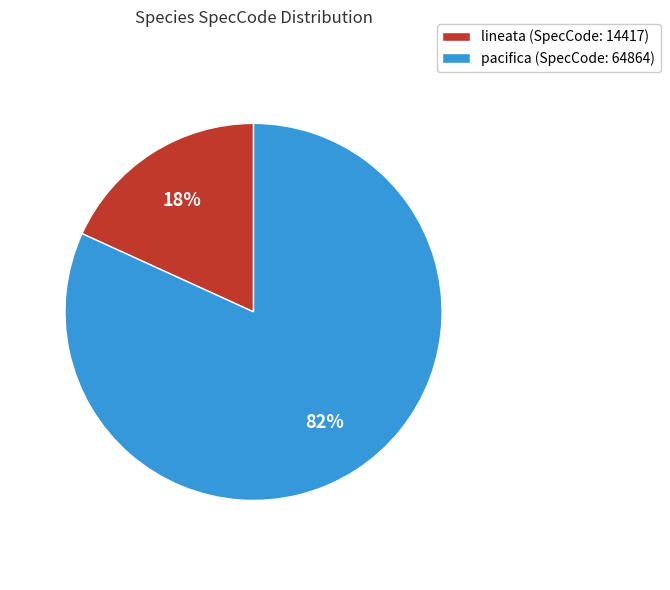

Which has a higher value, pacifica or lineata?

pacifica